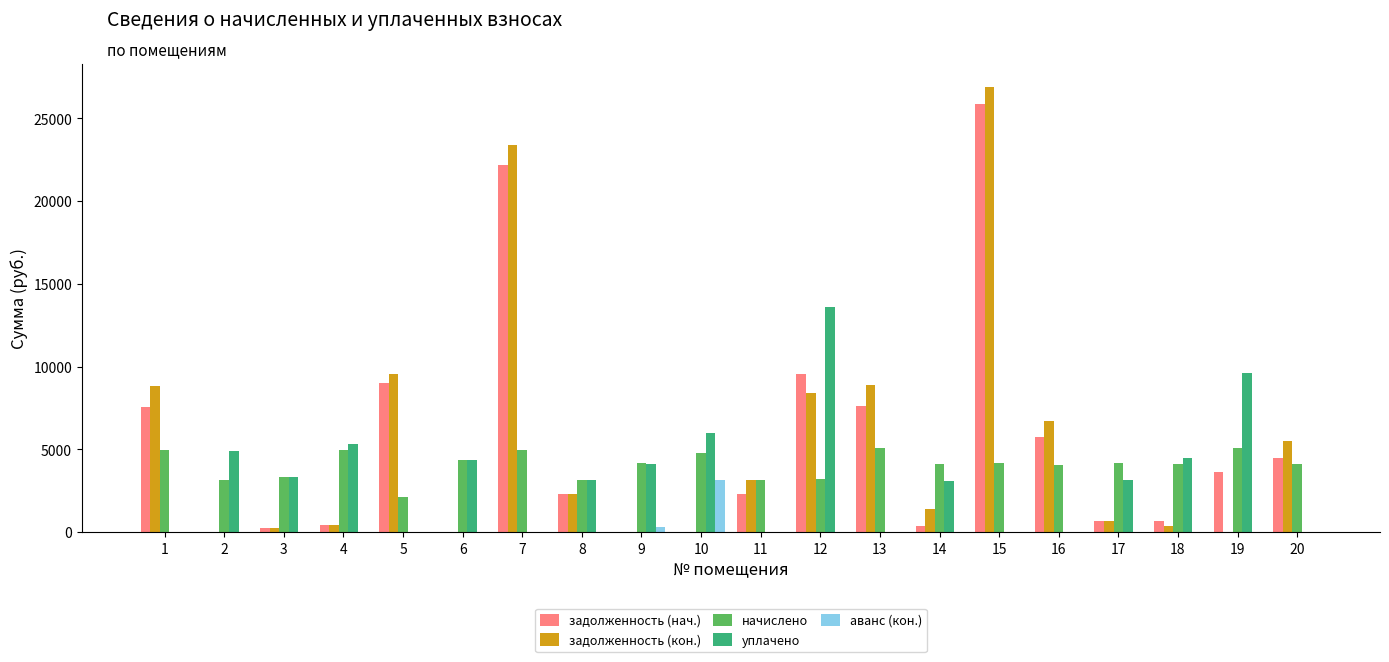

What are all the series names shown in the legend?

задолженность (нач.), задолженность (кон.), начислено, уплачено, аванс (кон.)